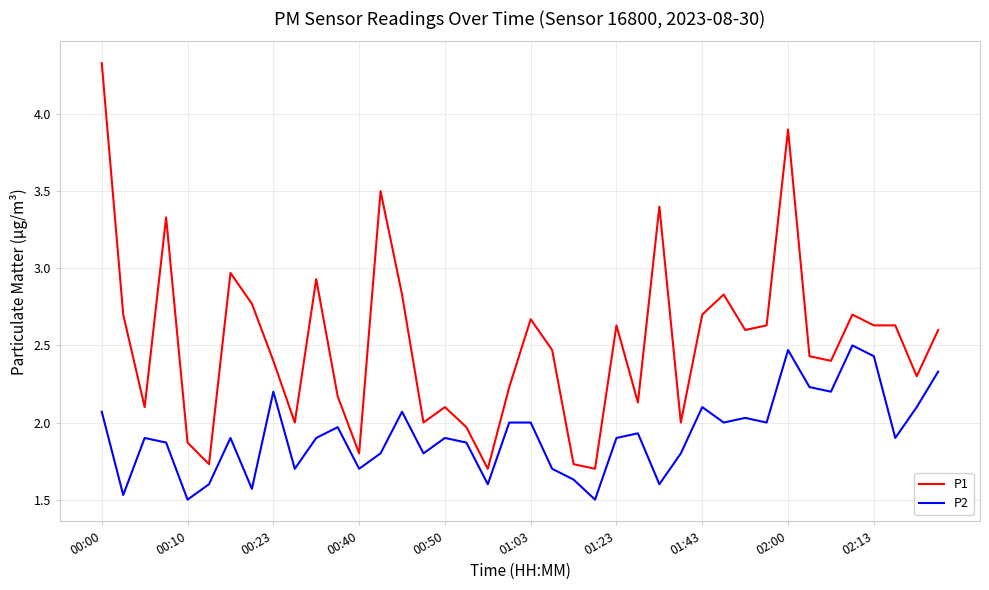

Which series has the widest spread of values?

P1